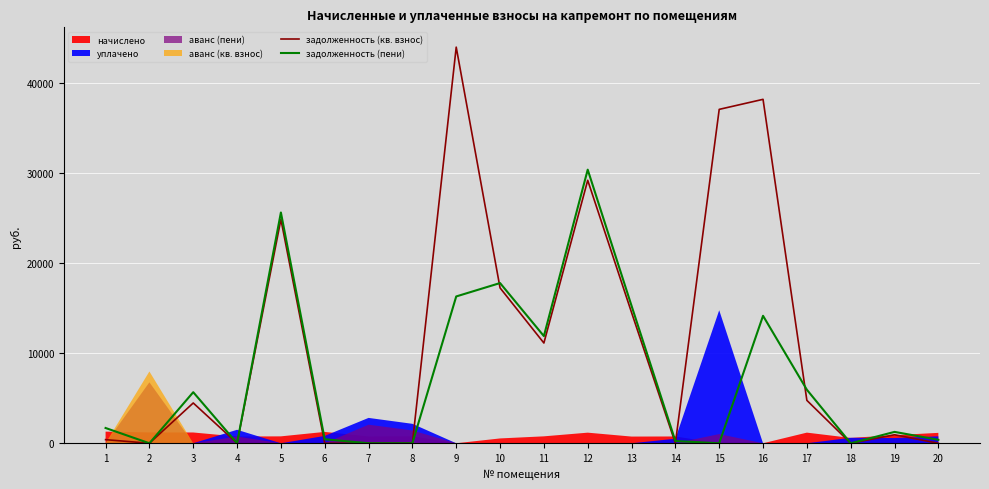

True or false: задолженность (пени) has a value of 0.0 at 15.

True